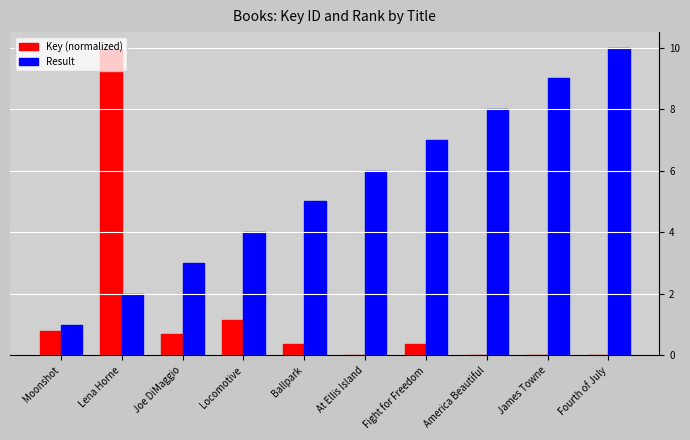

The value of Result at James Towne is 9.0. True or false?

True